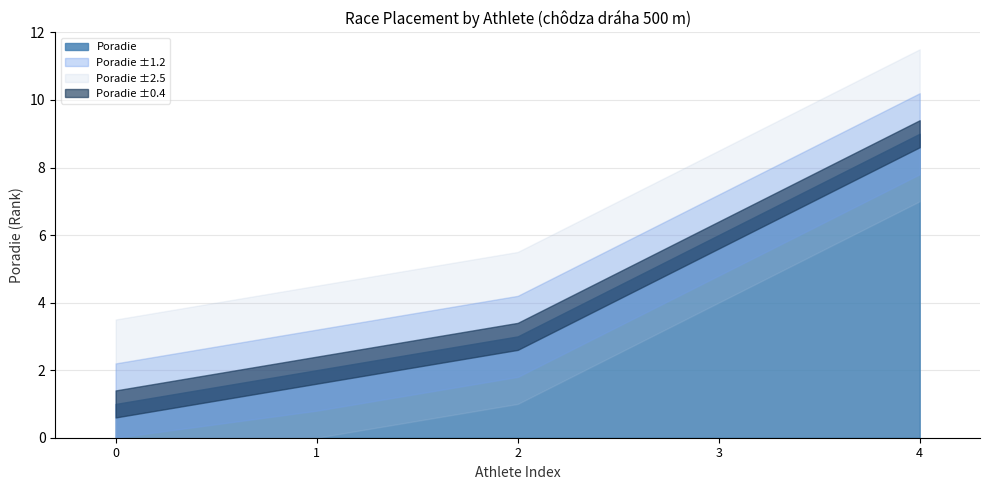

Reading right to left, what are all the values shown in this chart?

Rendl David=9	Ondrejka Lukáš=6	Ferenc Tobias=3	Riečan Michal=2	Svitač Matias=1